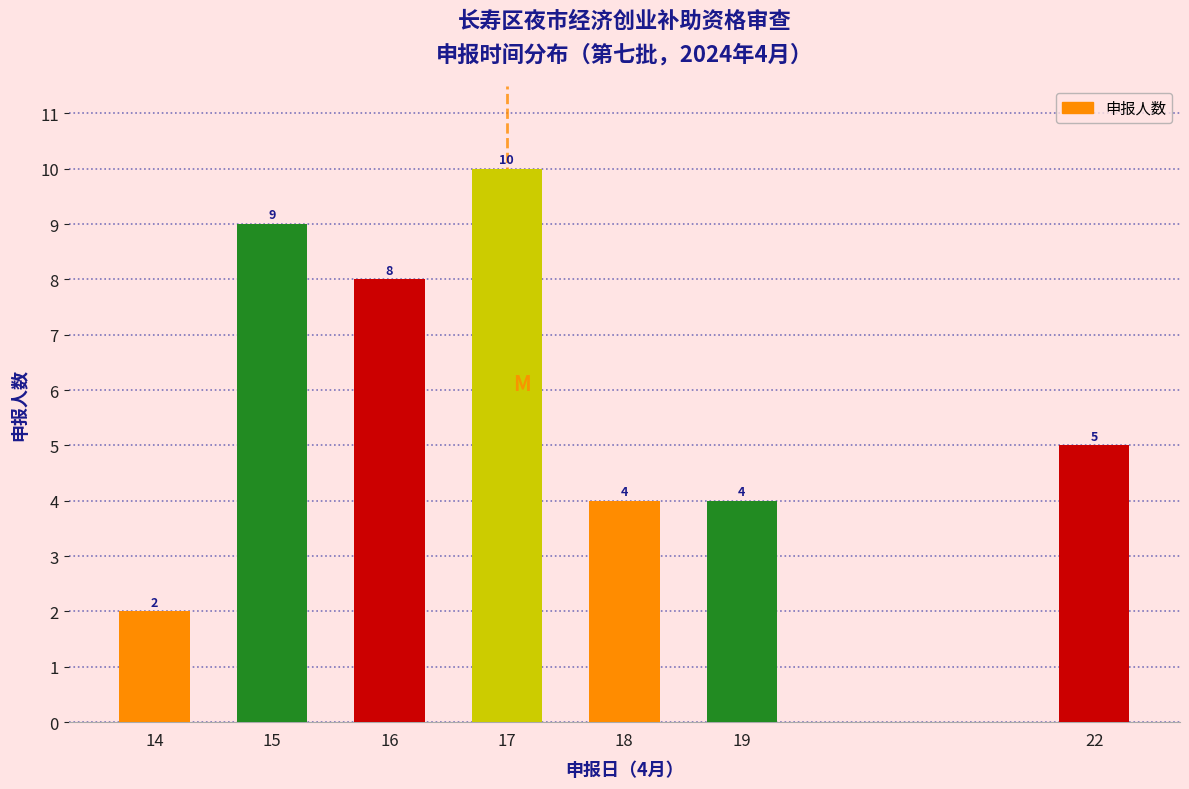

Reading right to left, extract all data points from this chart.

22=5	19=4	18=4	17=10	16=8	15=9	14=2